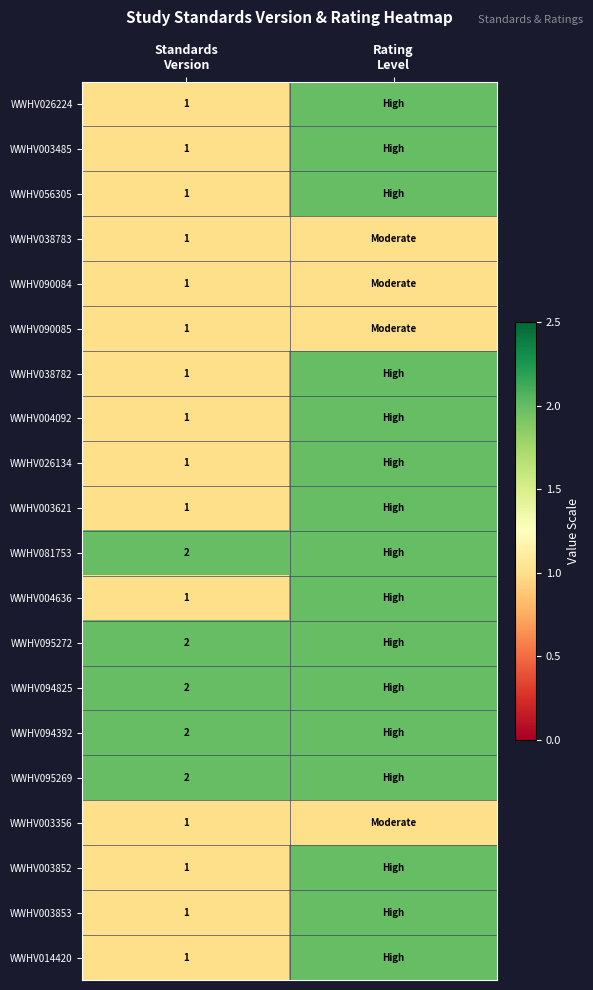

What value does the WWHV003852 series have at Standards Version?

1